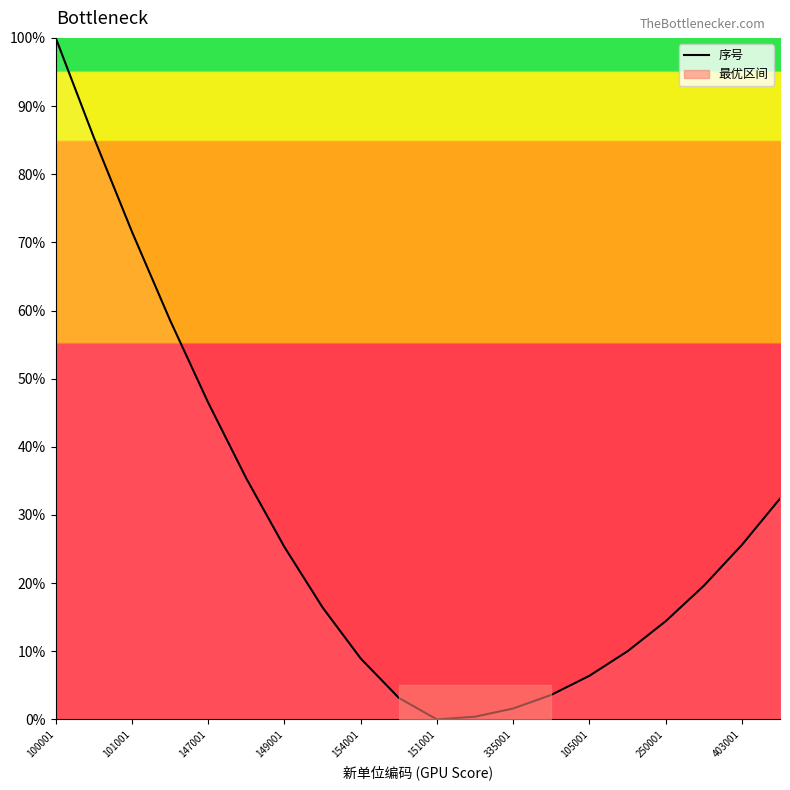

Where is 序号 nearest to the value 50?

147001